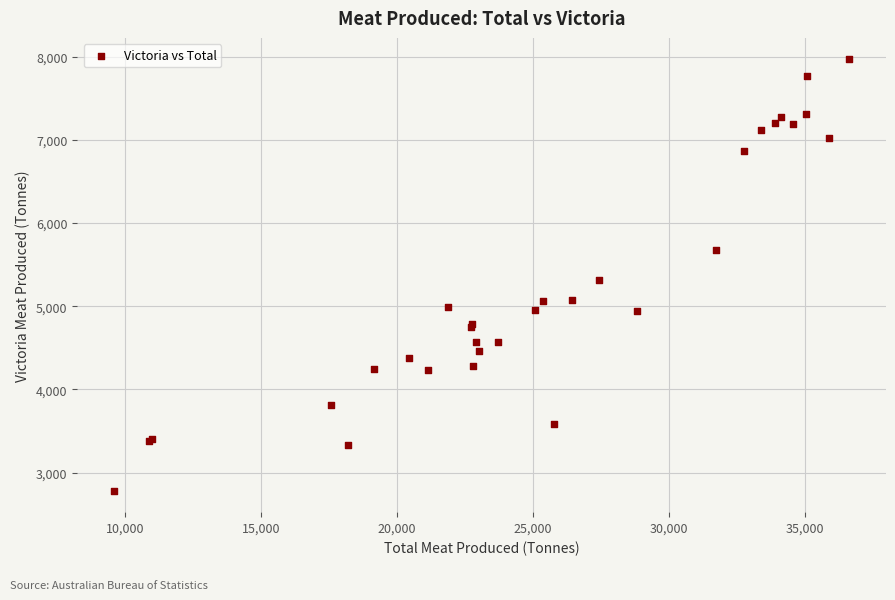

What Y value in the scatter plot is closest to 5376?

5317